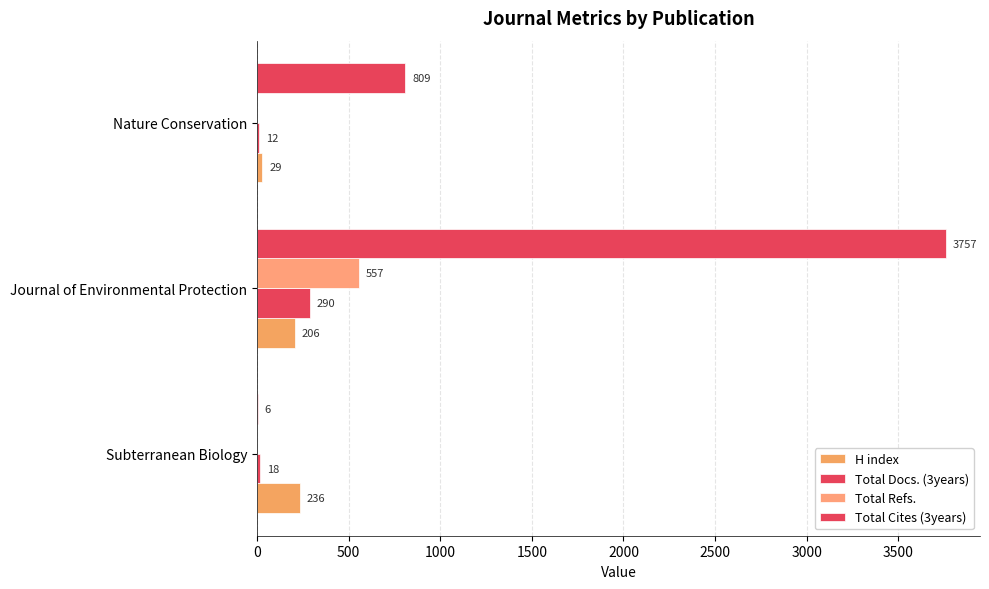

Count the number of categories in the chart.

3